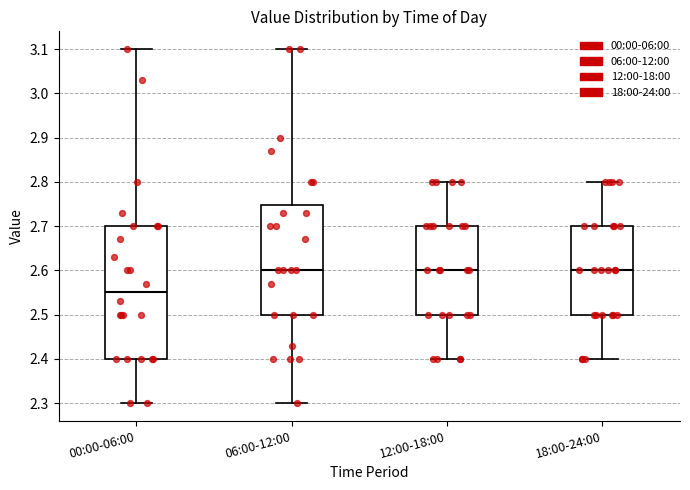

Where does the upper whisker of the box for 00:00-06:00 end on the y-axis? The values are not printed on the chart, so give them approximately, as read against the axis.

3.10